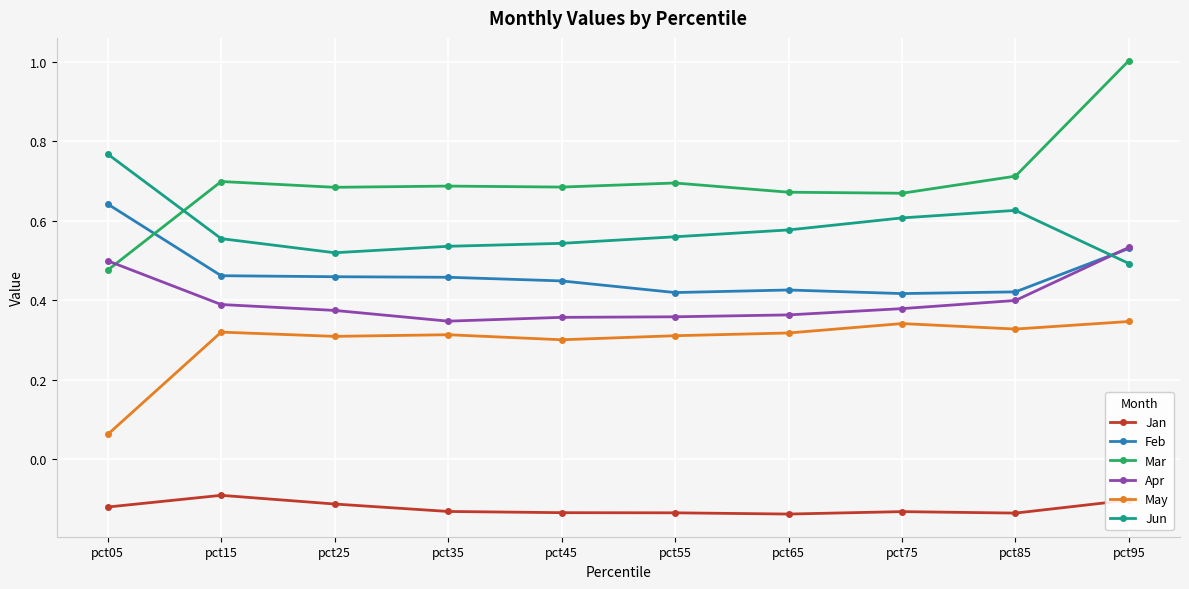

At how many categories does at least one series exceed 0?

10